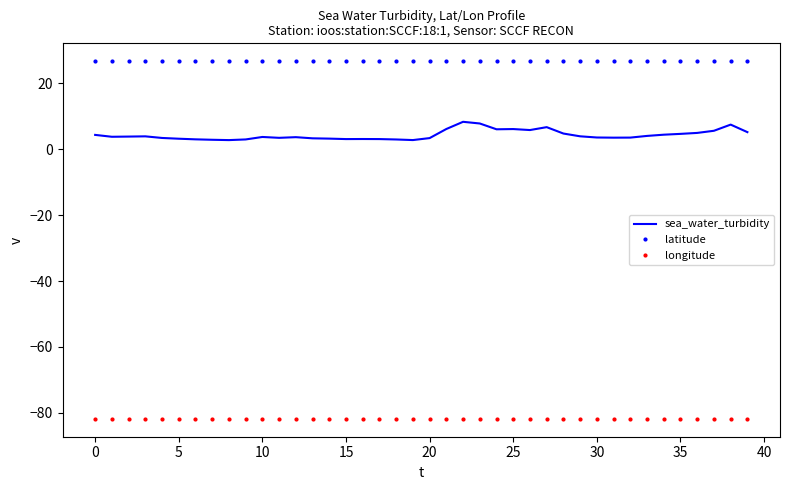

Which series has the largest total across all categories?

latitude